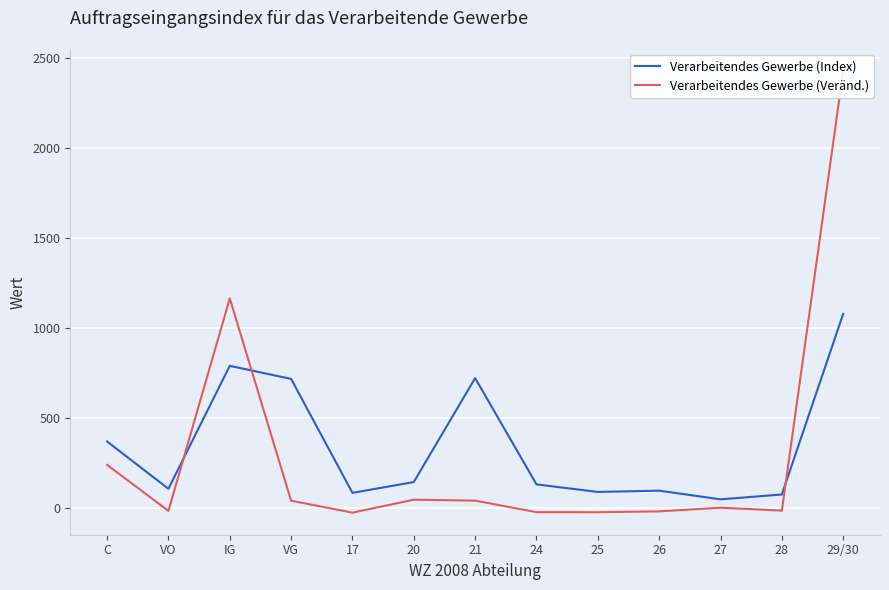

Reading left to right, transcribe all the data shown in this chart.

Verarbeitendes Gewerbe (Index): C=370.6	VO=107.9	IG=791.3	VG=718.6	17=85.0	20=145.3	21=723.3	24=132.3	25=90.2	26=97.3	27=49.1	28=76.0	29/30=1080.3
Verarbeitendes Gewerbe (Veränd.): C=240.6	VO=-15.0	IG=1166.1	VG=41.5	17=-24.9	20=46.9	21=41.9	24=-22.3	25=-22.5	26=-17.8	27=2.5	28=-13.7	29/30=2430.0